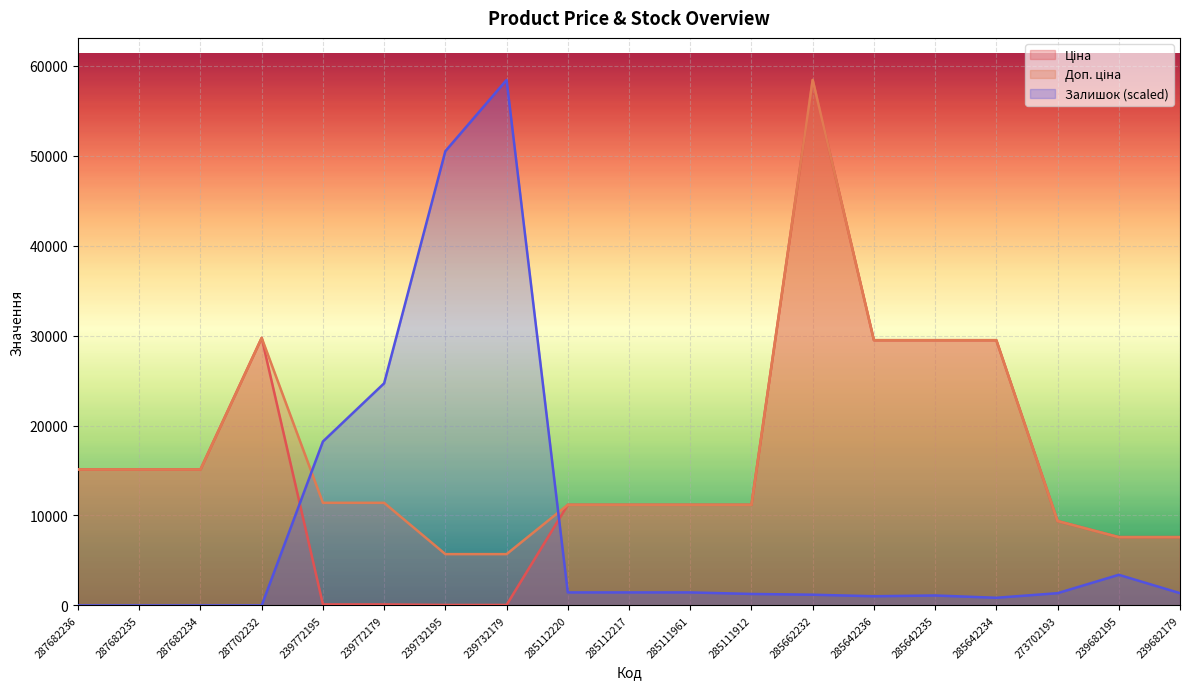

Which series has the largest range (max minus min)?

Залишок